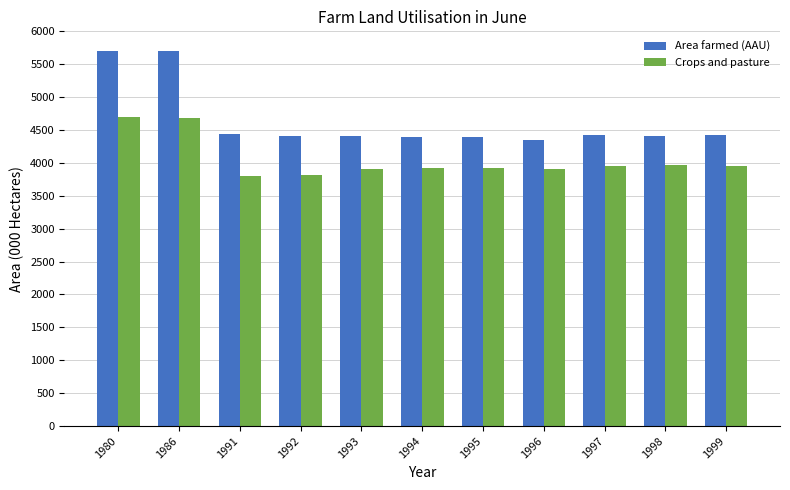

List the series in order of their peak value, lowest first.

Crops and pasture, Area farmed (AAU)